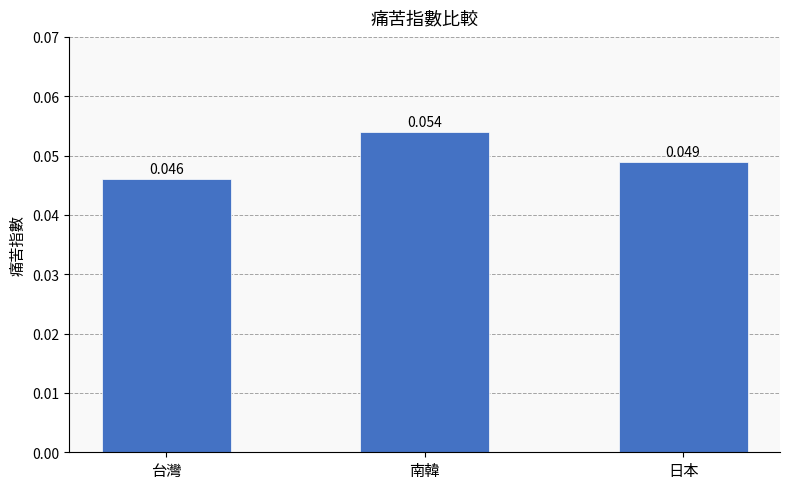

How many values are between 0 and 1?

3